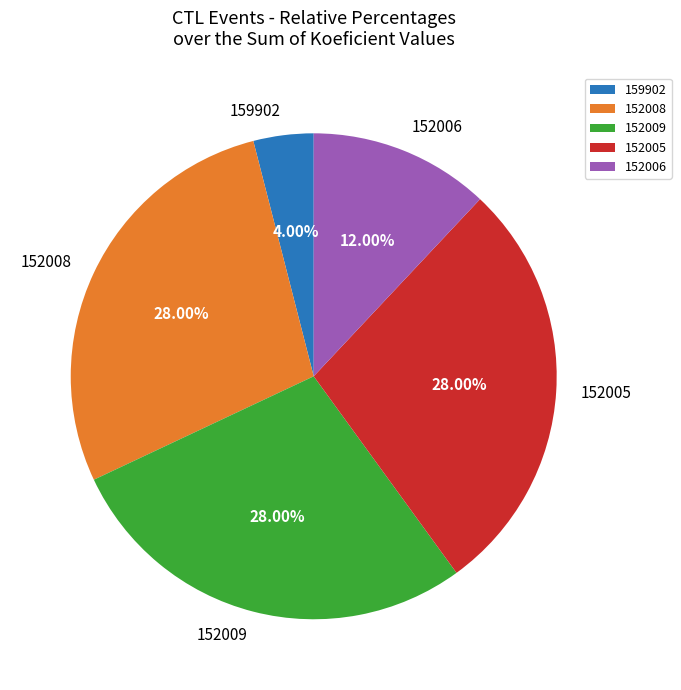

To the nearest percent, what is the average slice percentage?

20%